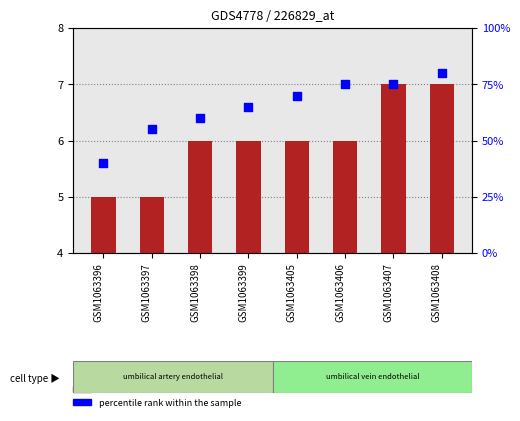

At how many categories does at least one series exceed 58?

6